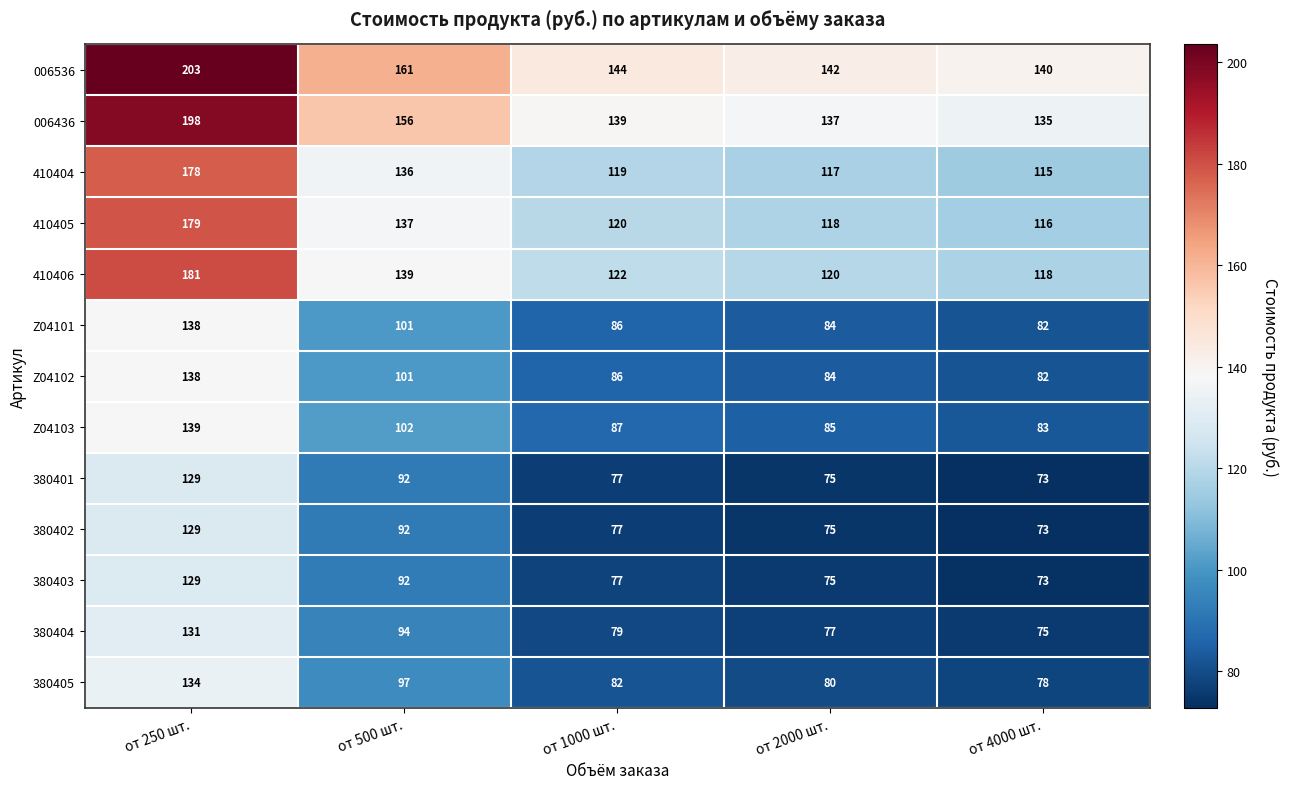

List the labels in order of Z04103 value, smallest first.

от 4000 шт., от 2000 шт., от 1000 шт., от 500 шт., от 250 шт.